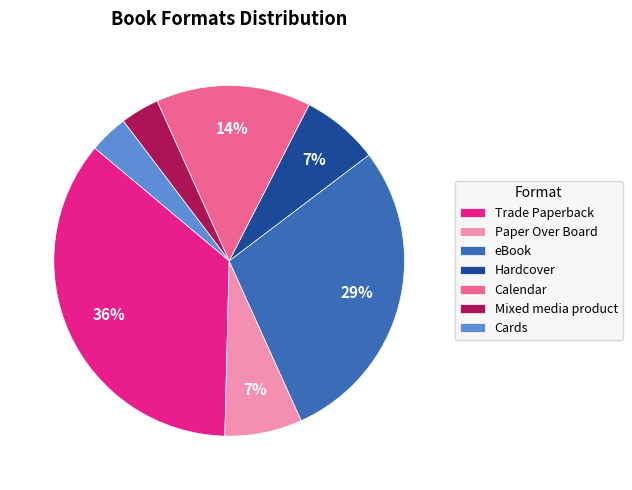

Does Hardcover represent more than half of the total?

No